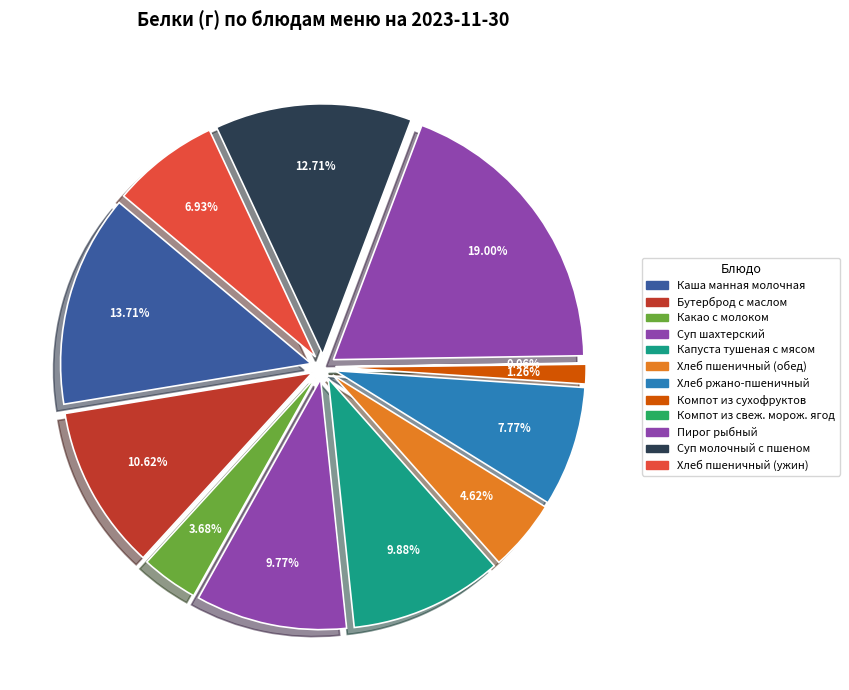

The Хлеб ржано-пшеничный slice represents 8% of the pie. True or false?

True